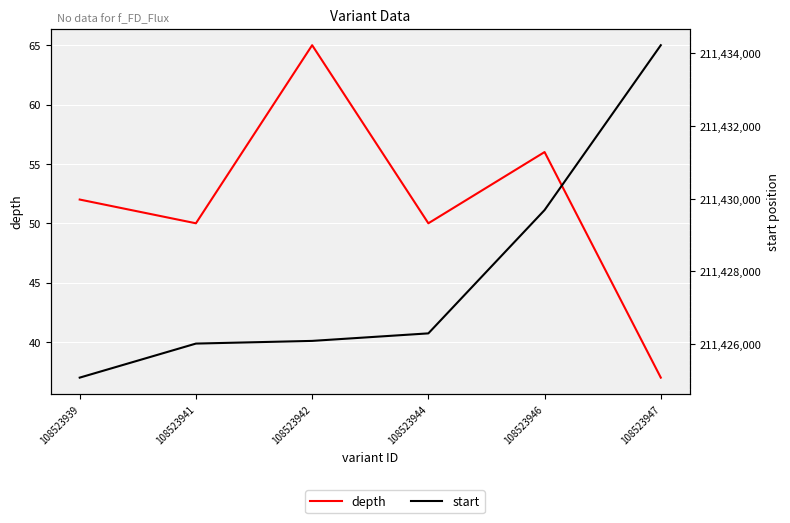

True or false: start and depth cross at least once.

False